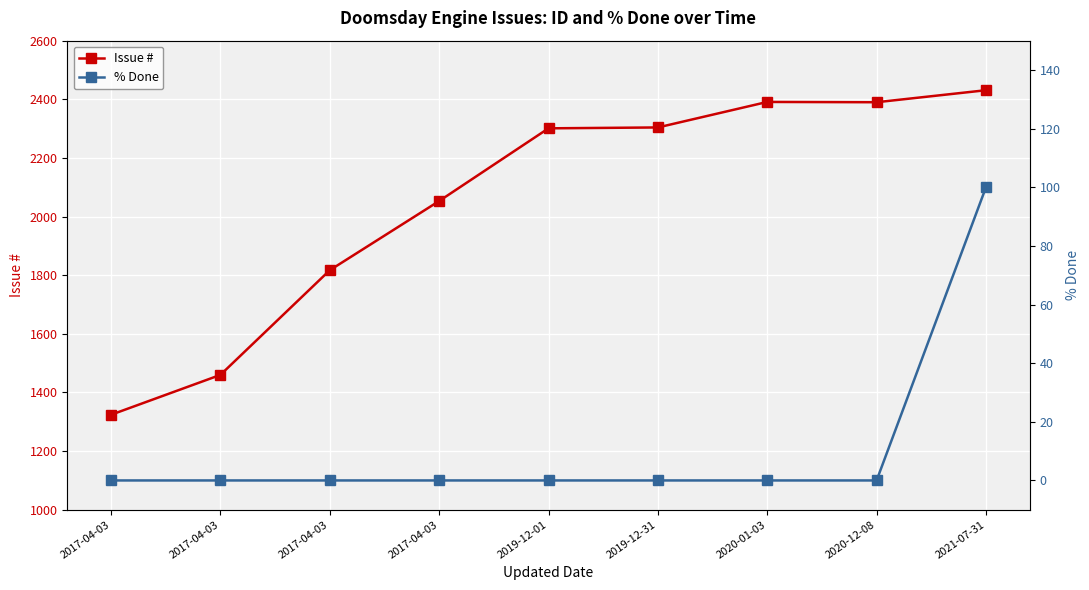

Reading right to left, transcribe all the data shown in this chart.

Issue #: 2021-07-31=2431	2020-12-08=2390	2020-01-03=2391	2019-12-31=2304	2019-12-01=2301	2017-04-03=2053	2017-04-03=1817	2017-04-03=1460	2017-04-03=1324
% Done: 2021-07-31=100	2020-12-08=0	2020-01-03=0	2019-12-31=0	2019-12-01=0	2017-04-03=0	2017-04-03=0	2017-04-03=0	2017-04-03=0